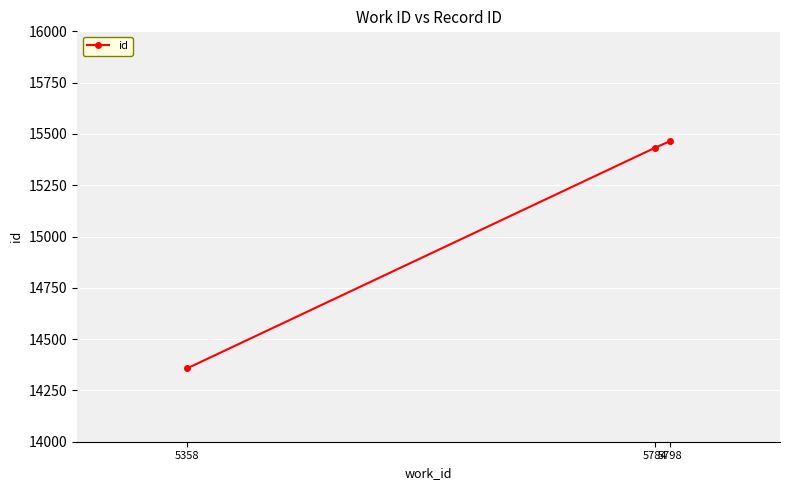

The value at 5798 is 15465. True or false?

True